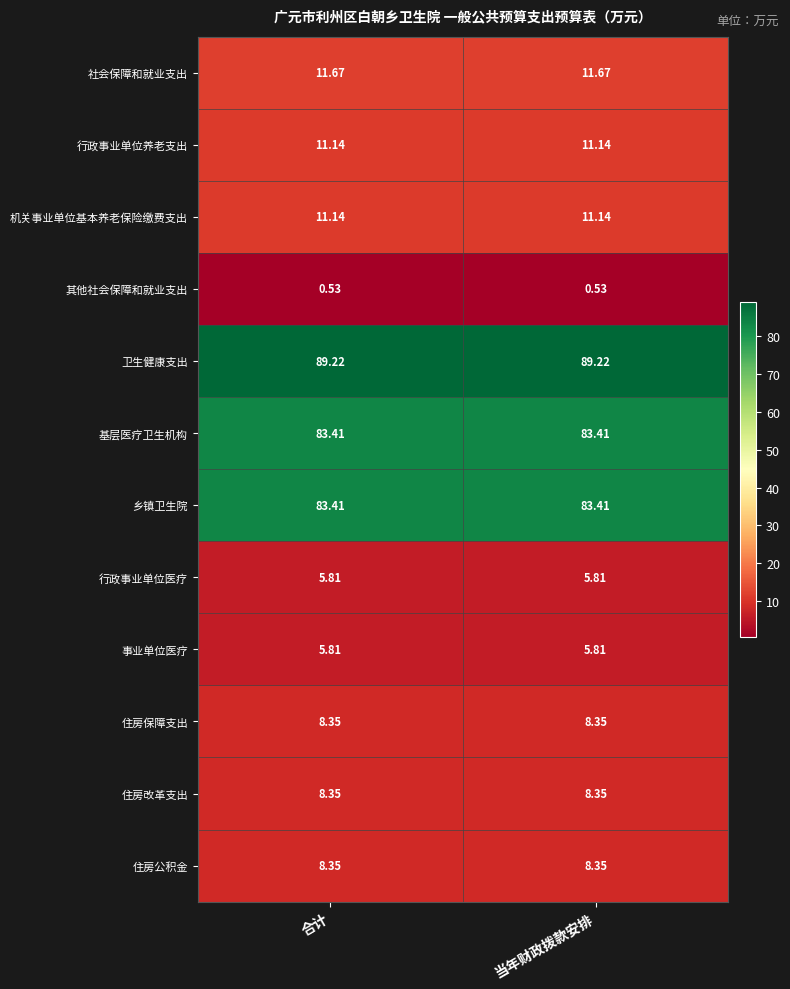

Which series has the largest total across all categories?

卫生健康支出